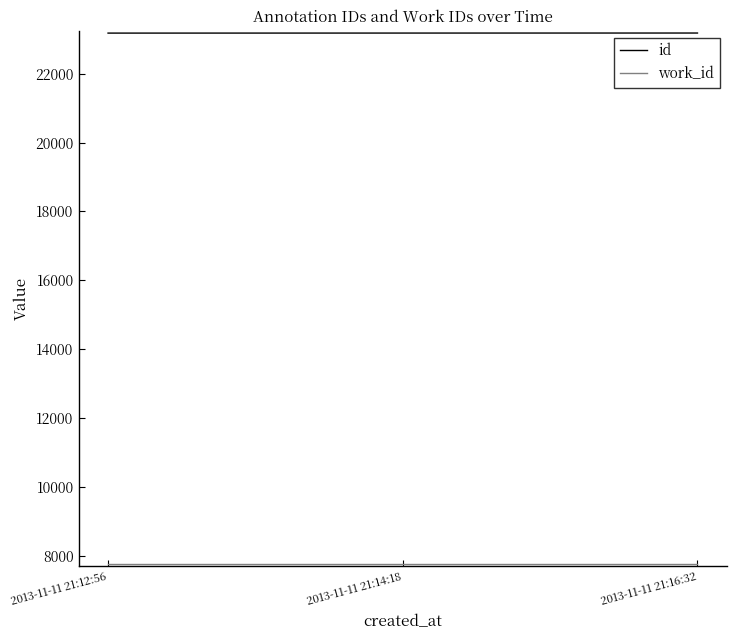

Which series has the largest total across all categories?

id